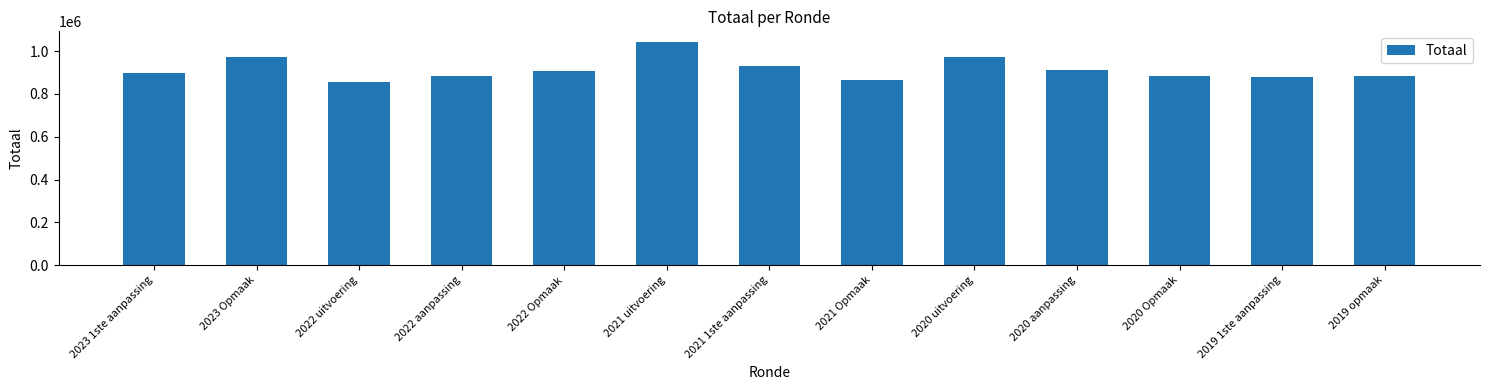

How many data points are less than 896374?

6